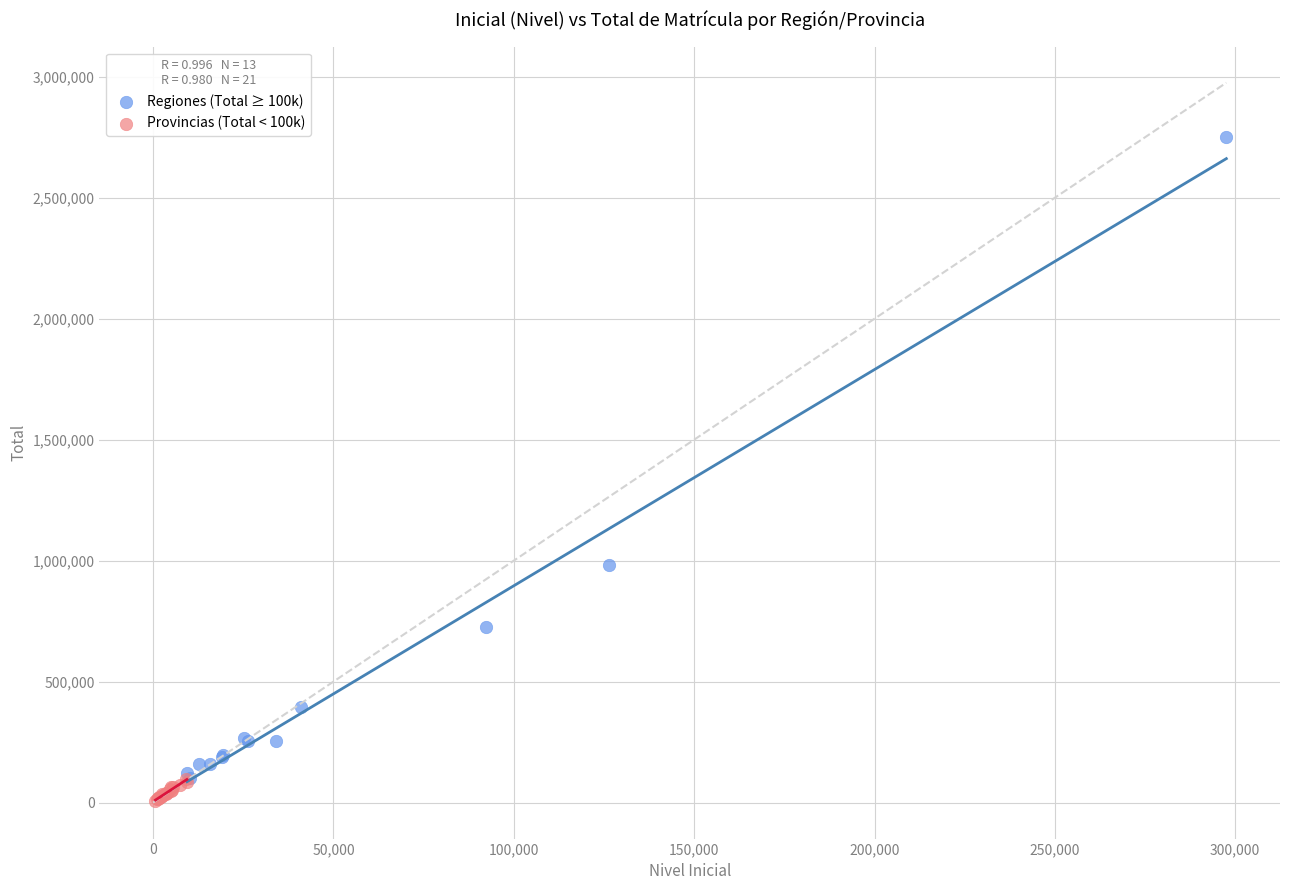

Which series contains the highest Y value?

Regiones (Total ≥ 100k)